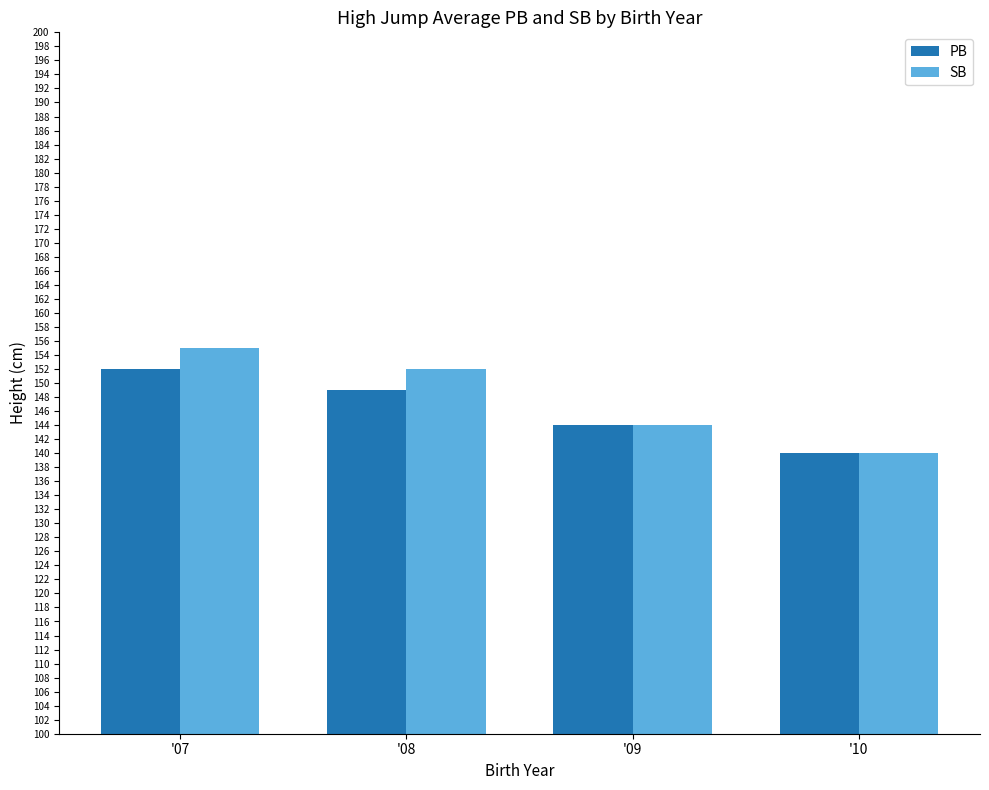

Which category has the highest value in the PB series?

'07